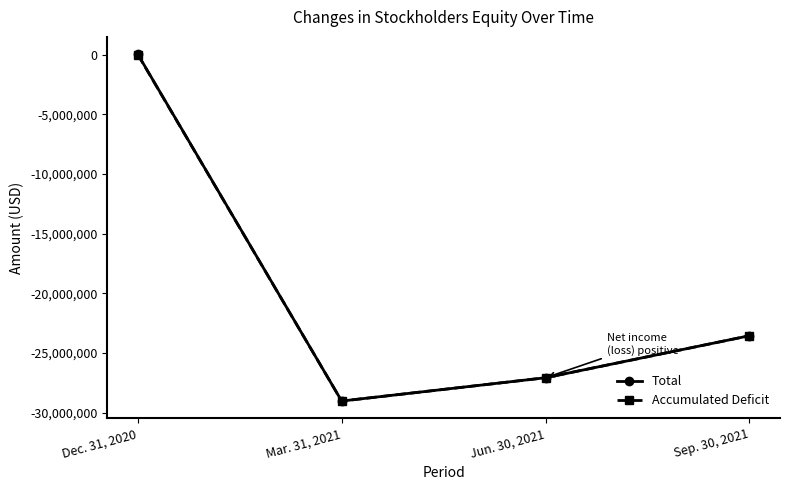

What are all the series names shown in the legend?

Total, Accumulated Deficit